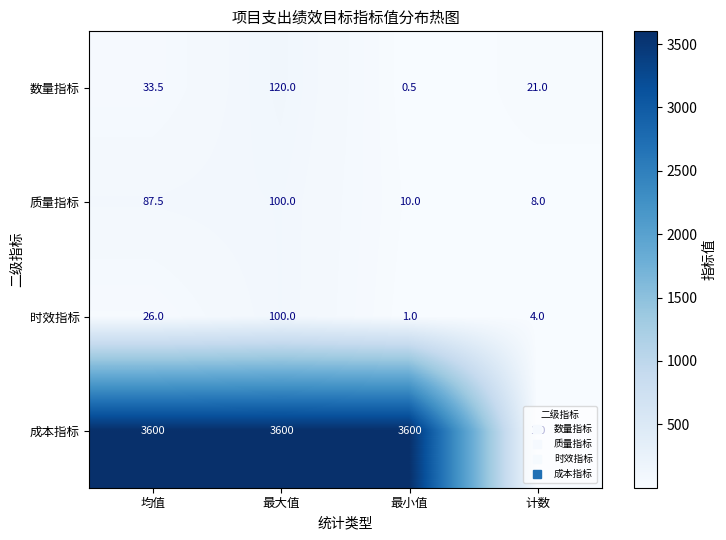

Is the value of 时效指标 at 最小值 greater than the value of 质量指标 at 均值?

No